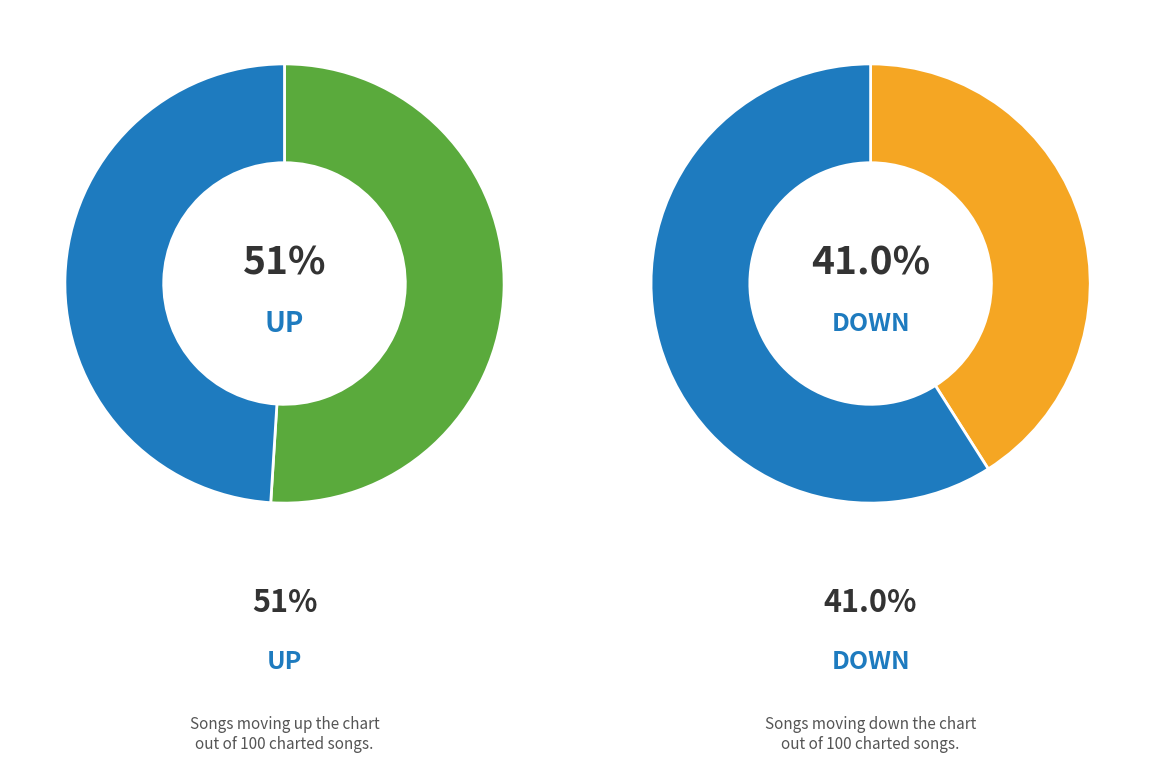

Does up represent more than half of the total?

Yes